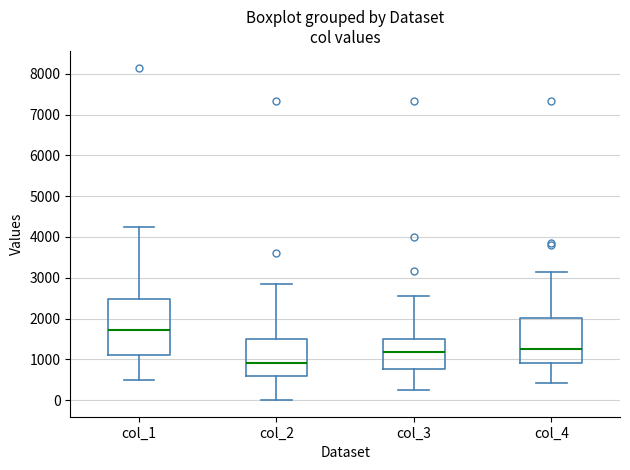

Comparing the boxes themselves (not the whiskers), which one is the tallest?

col_1